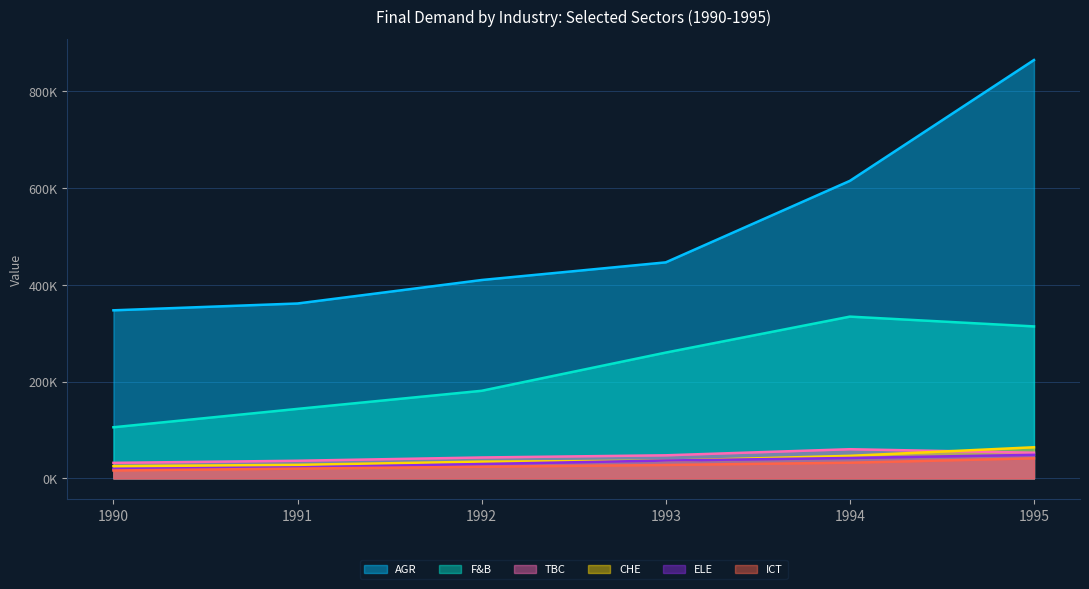

True or false: TBC has a value of 12590.4 at 1993.

False